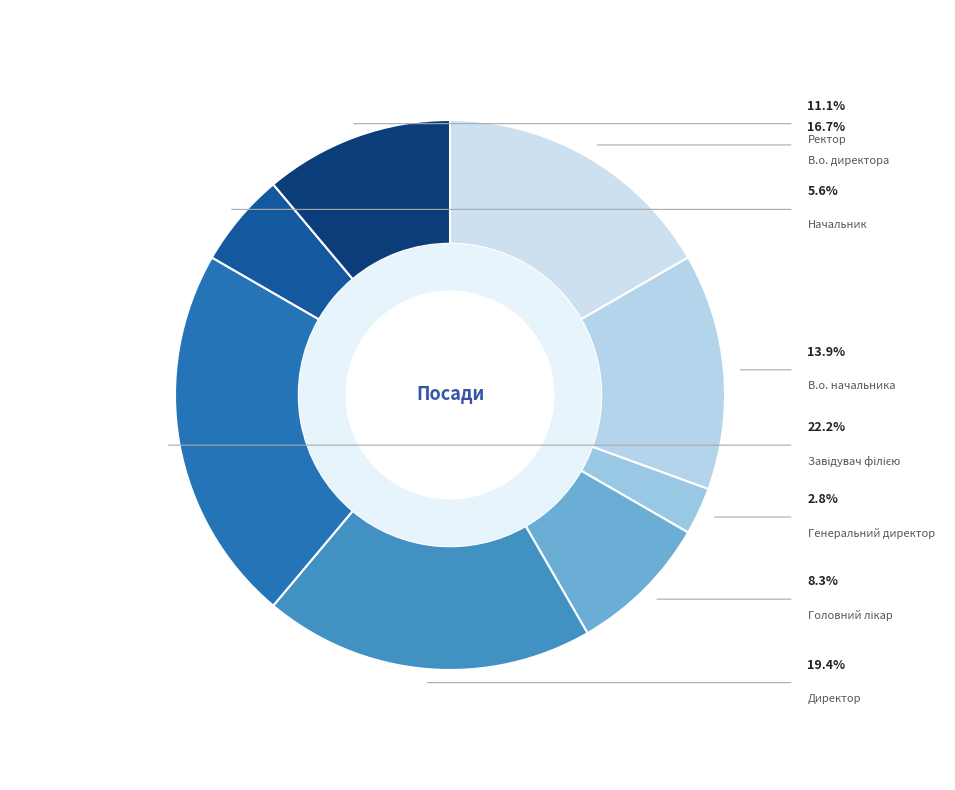

To the nearest percent, what percentage of the pie is В.о. директора?

17%